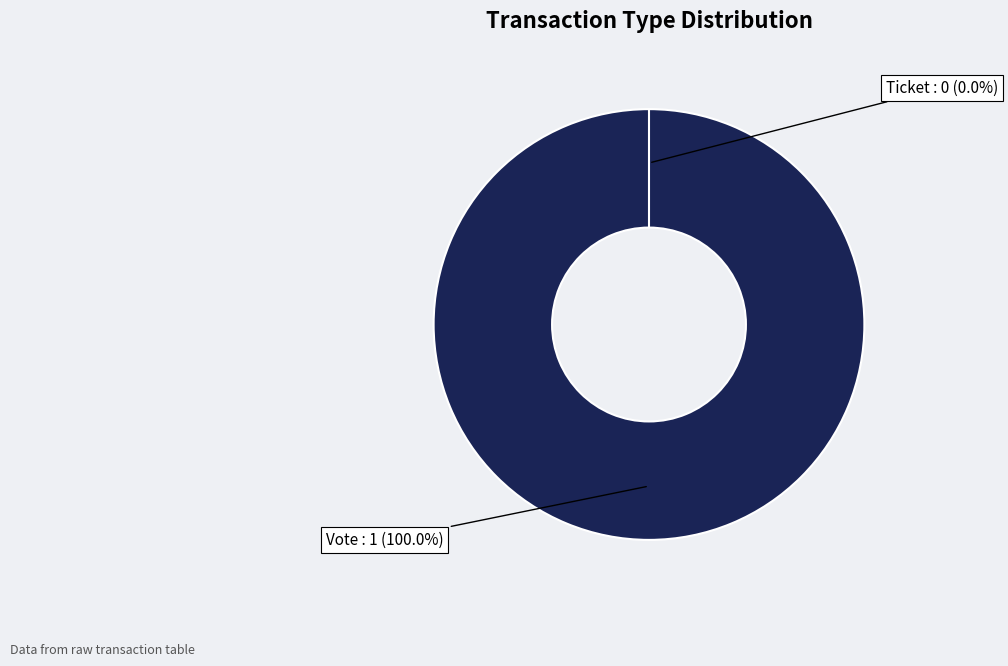

To the nearest percent, what is the difference between the Ticket and Vote slice percentages?

100%